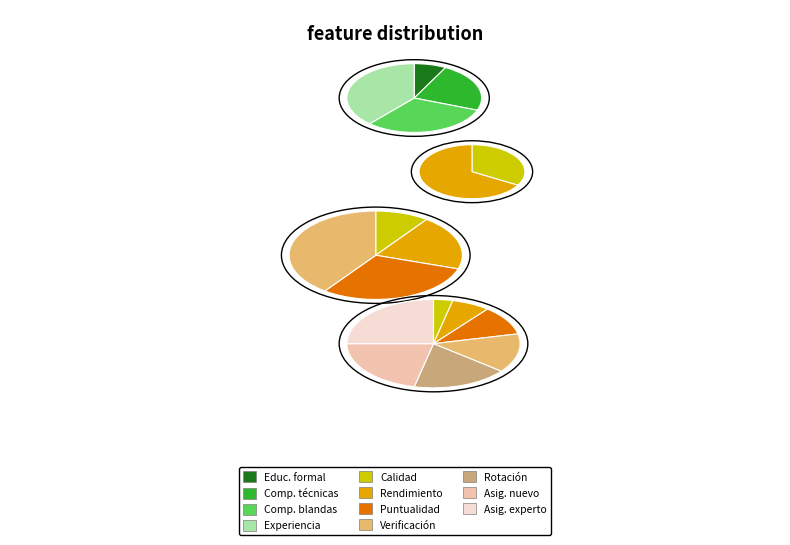

How many slices are in this pie chart?

11